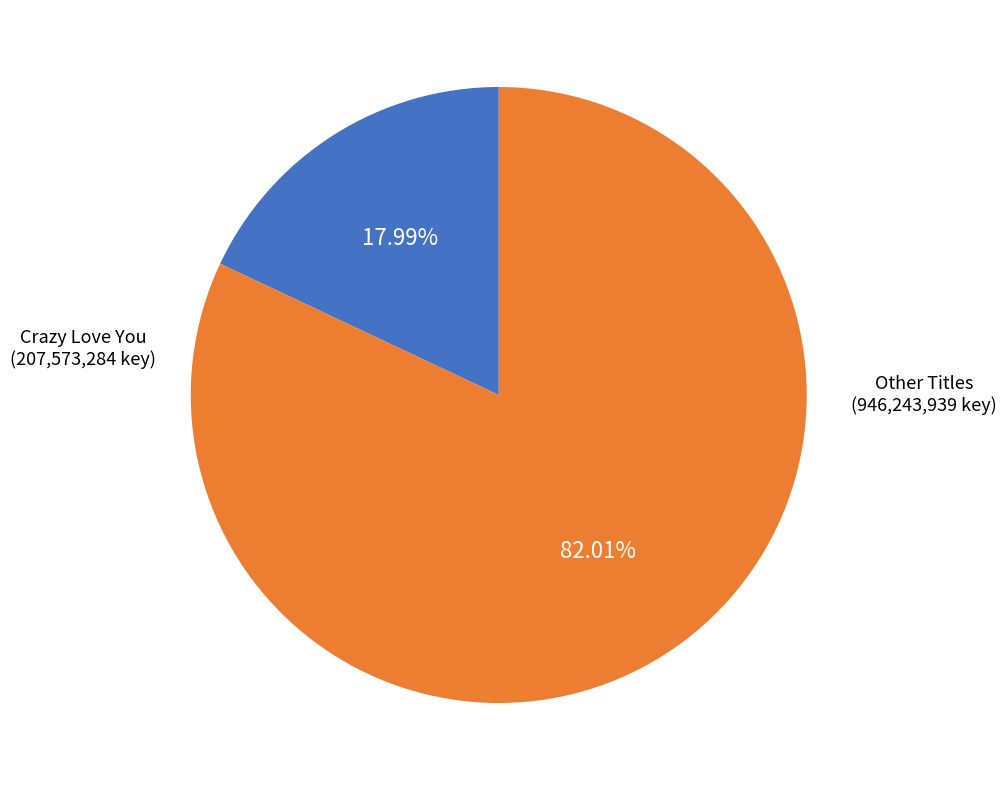

Is there a majority slice in this chart?

Yes